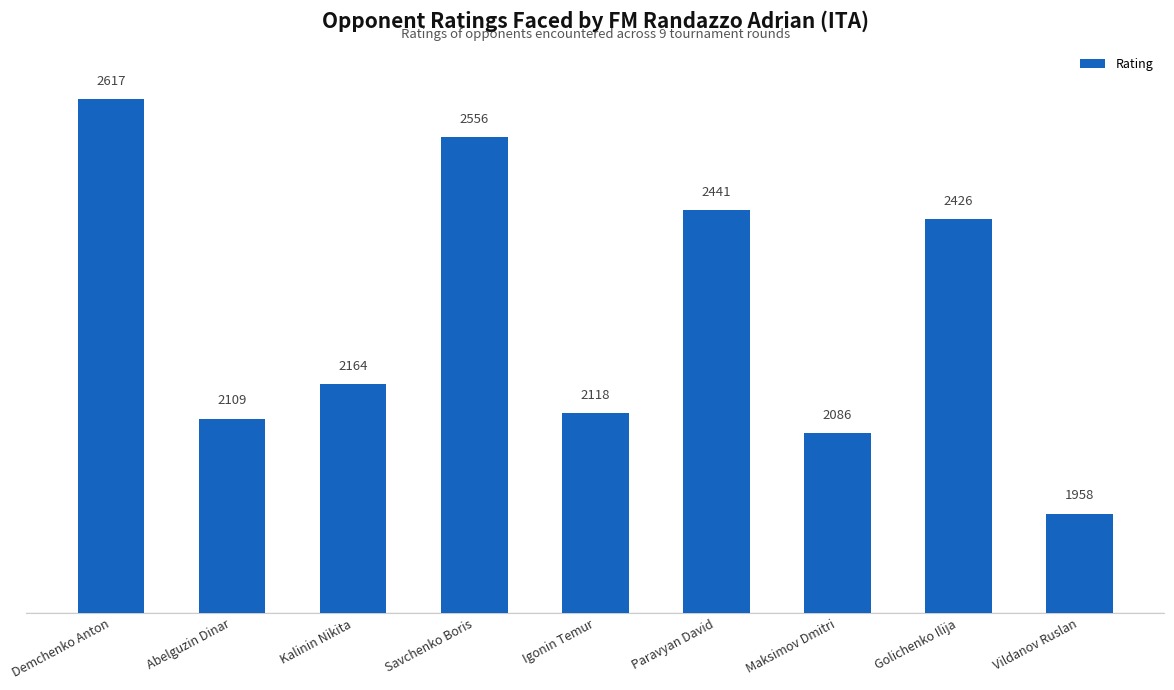

What is the value of the 7th bar from the left?

2086